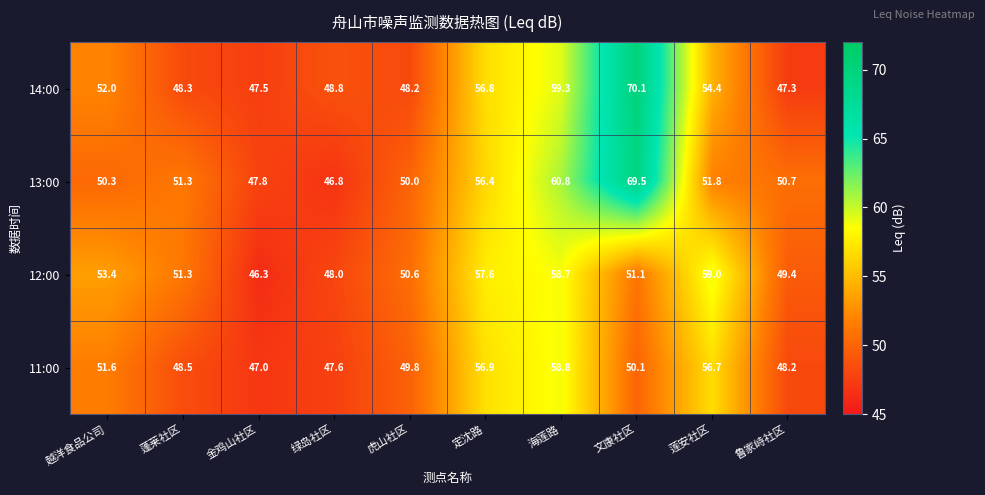

Between 蓬莱社区 and 金鸡山社区, which series saw the biggest shift?

12:00